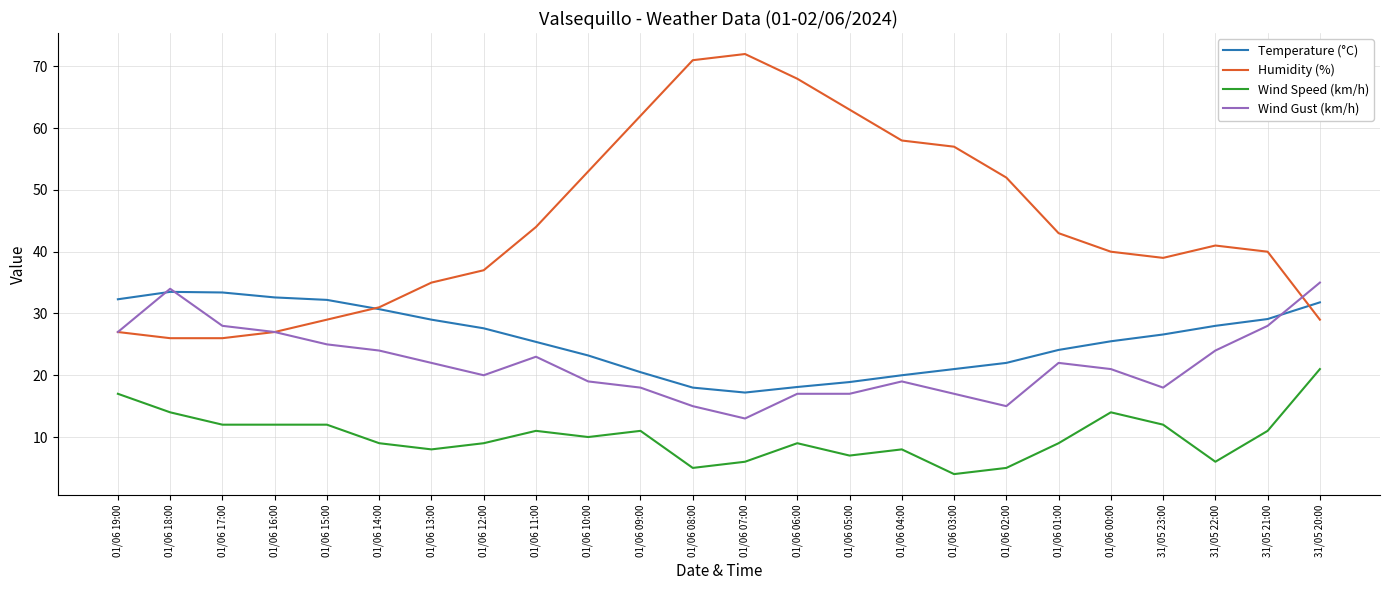

True or false: Wind Gust (km/h) and Wind Speed (km/h) intersect in this chart.

False